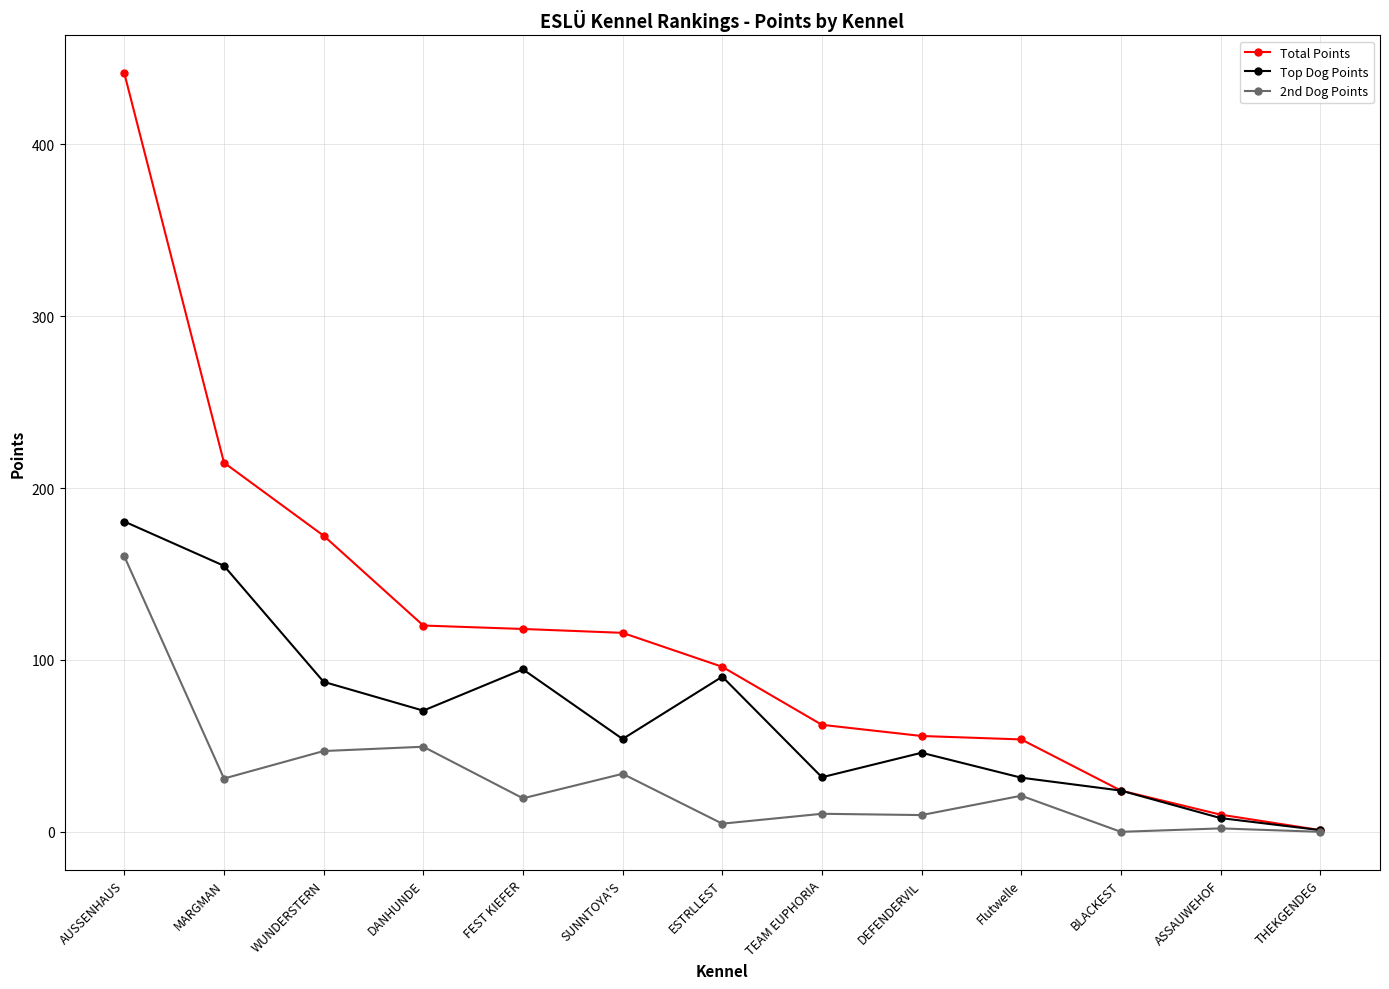

Is the value of Total Points at SUNNTOYA'S greater than the value of Top Dog Points at FEST KIEFER?

Yes